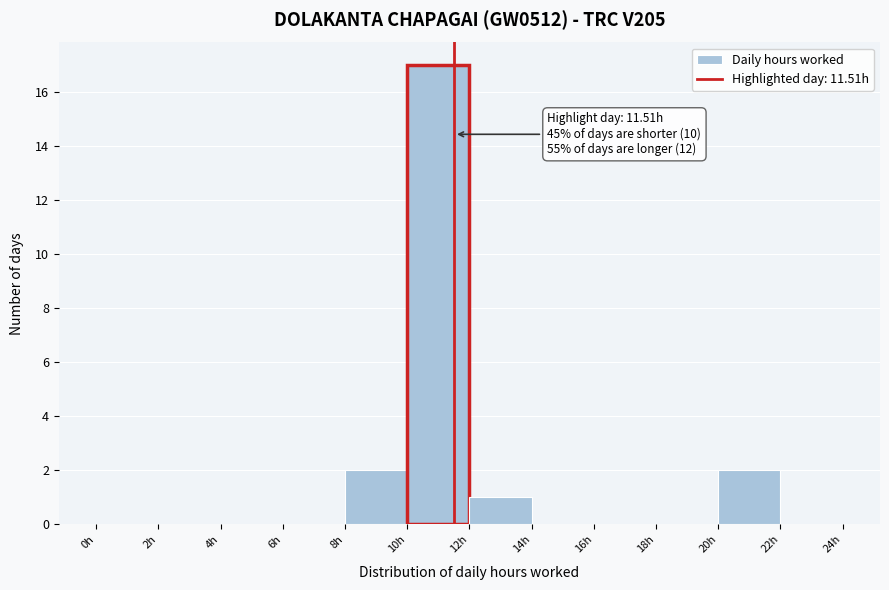

Which range on the x-axis has the tallest bar?

10 to 12